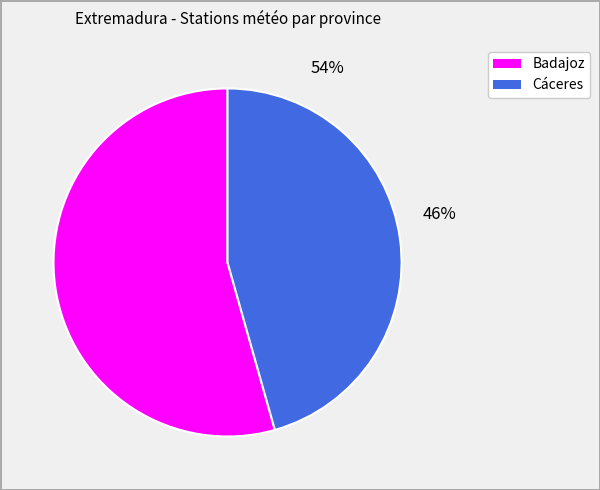

Which category has the smallest portion of the pie?

Cáceres